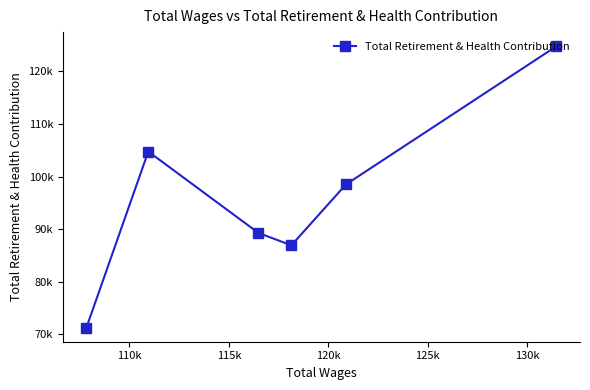

What is the sum of all values?

575519